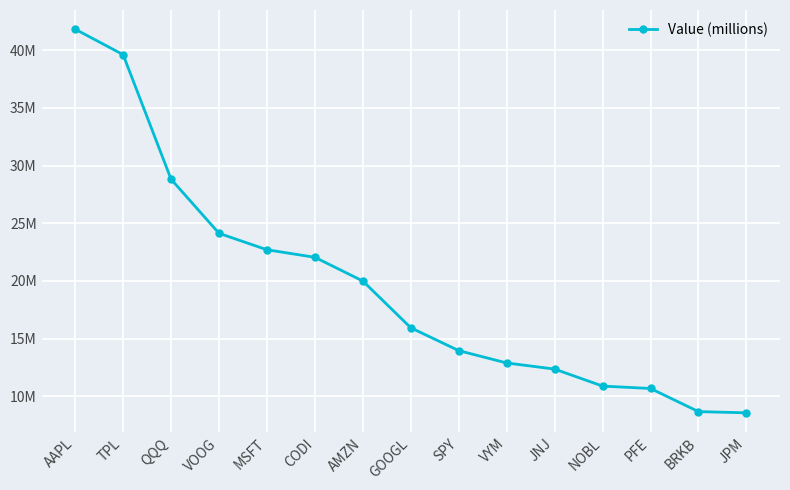

Reading left to right, what are all the values shown in this chart?

41823000	39615000	28819000	24131000	22706000	22052000	19995000	15944000	13963000	12894000	12364000	10891000	10683000	8678000	8574000